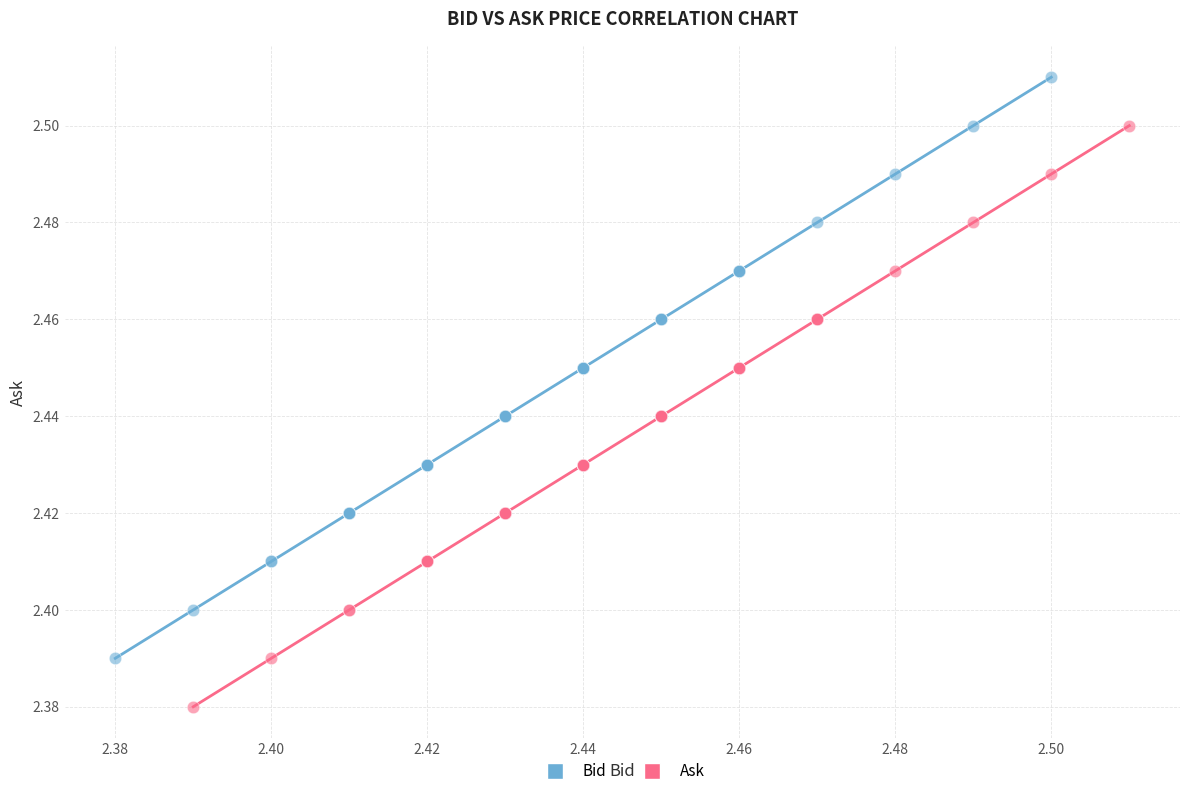

Which series reaches the minimum Y coordinate?

Ask